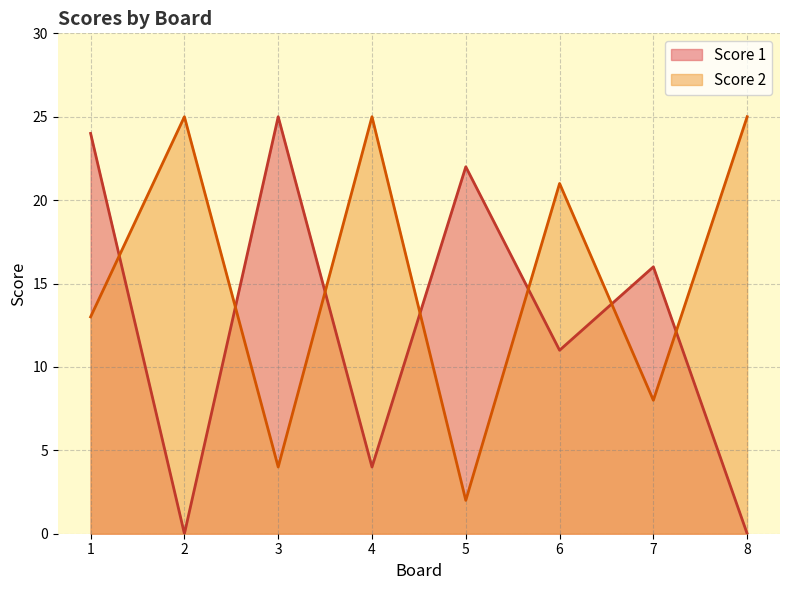

Reading left to right, list all the values displayed in this chart.

Score 1: 1=24	2=0	3=25	4=4	5=22	6=11	7=16	8=0
Score 2: 1=13	2=25	3=4	4=25	5=2	6=21	7=8	8=25